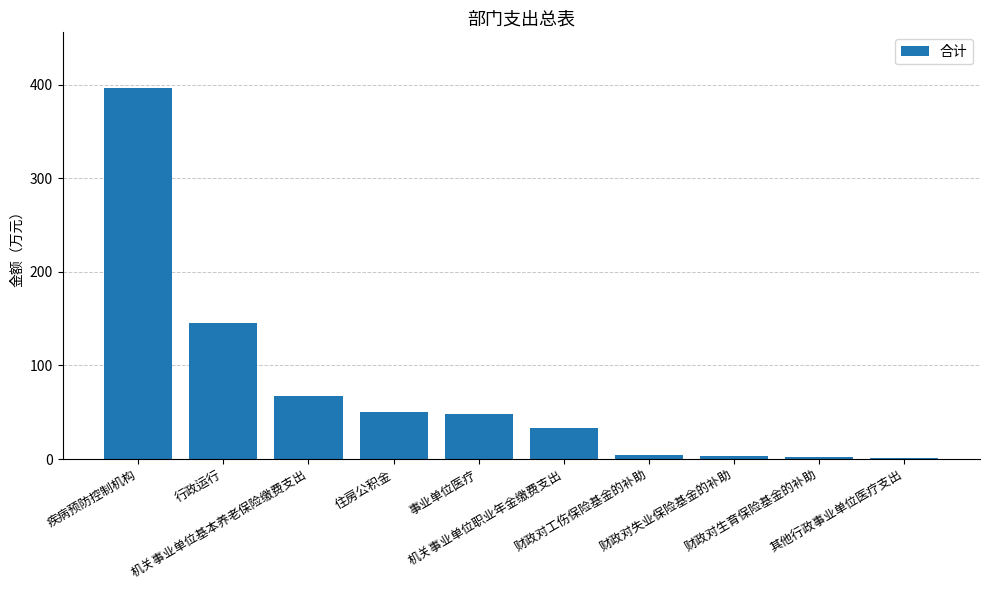

What is the maximum value shown in the chart?

396.4